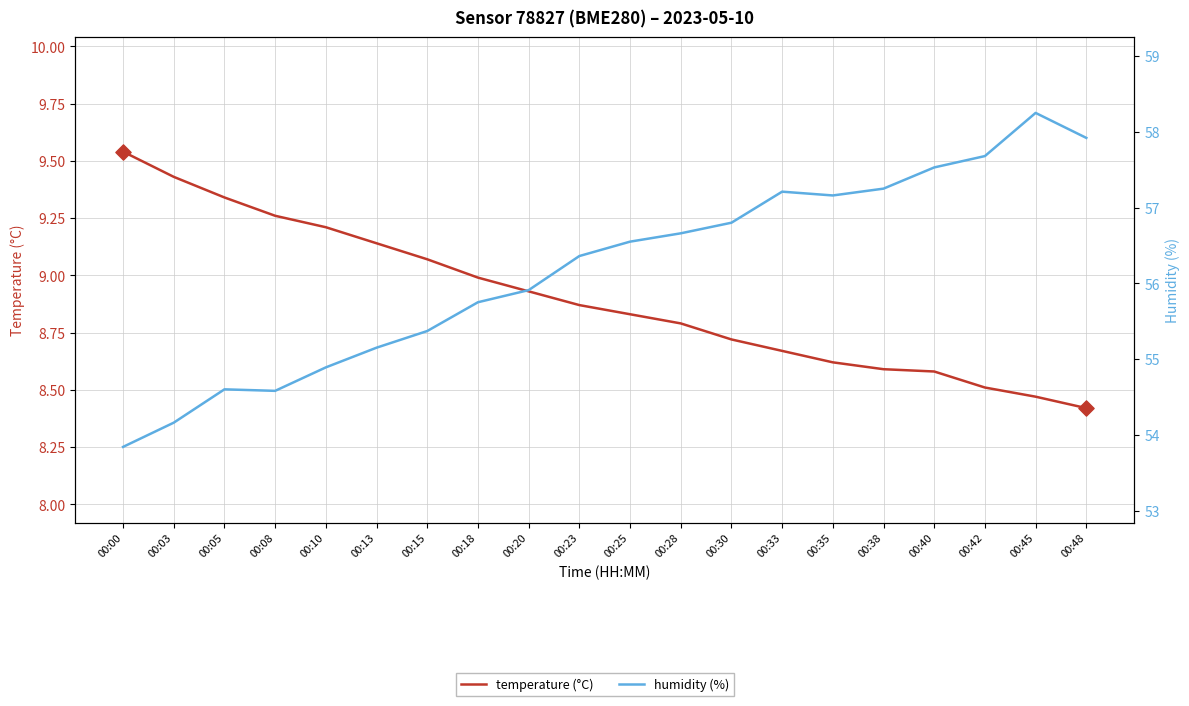

Which series reaches the minimum Y coordinate?

temperature (°C)